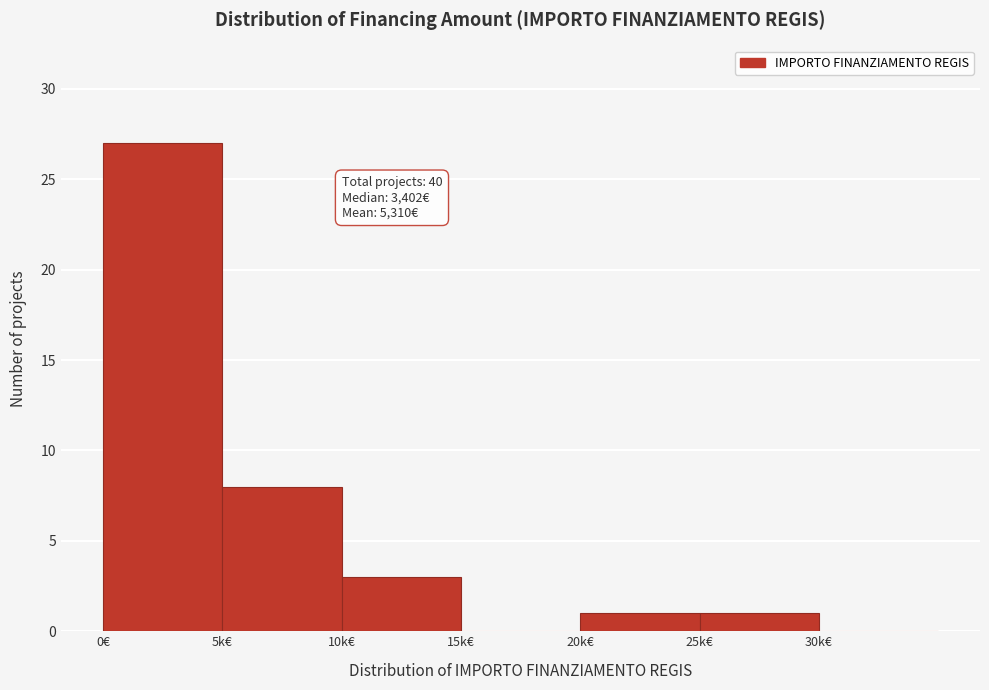

Reading left to right, extract all data points from this chart.

0€=27	5k€=8	10k€=3	15k€=0	20k€=1	25k€=1	30k€=0